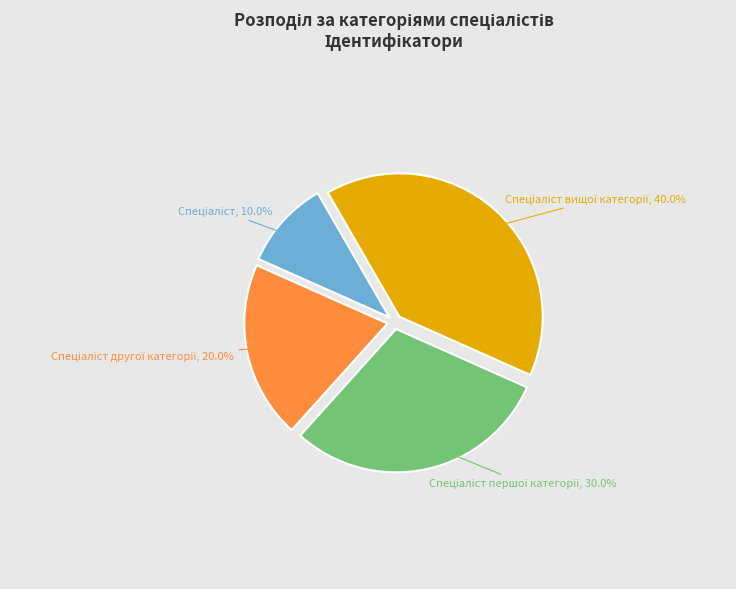

Is there a majority slice in this chart?

No